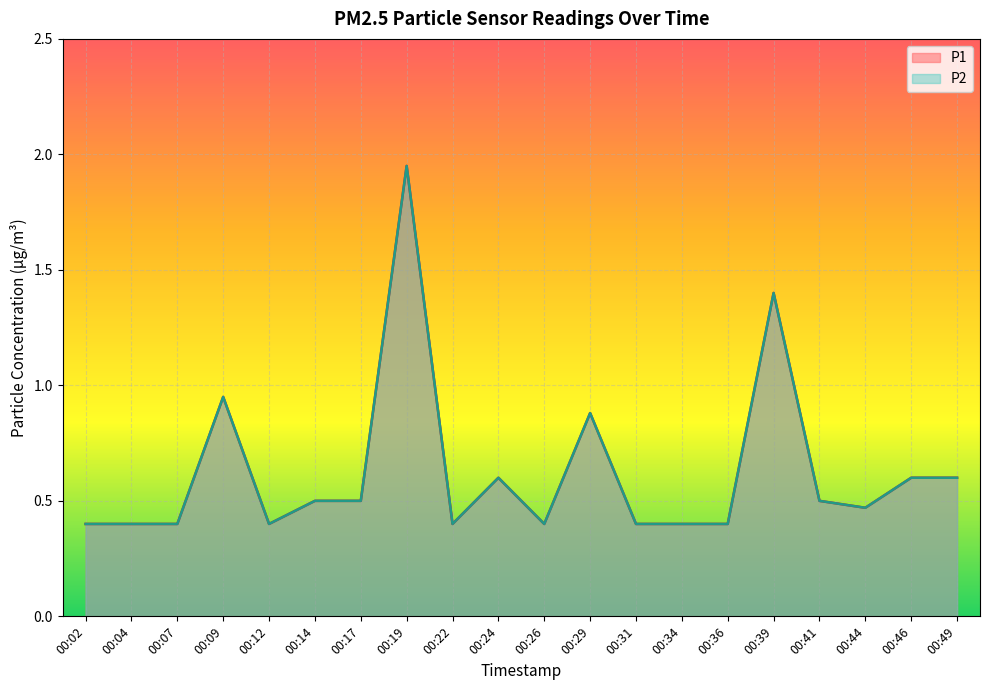

True or false: P2 and P1 cross at least once.

False